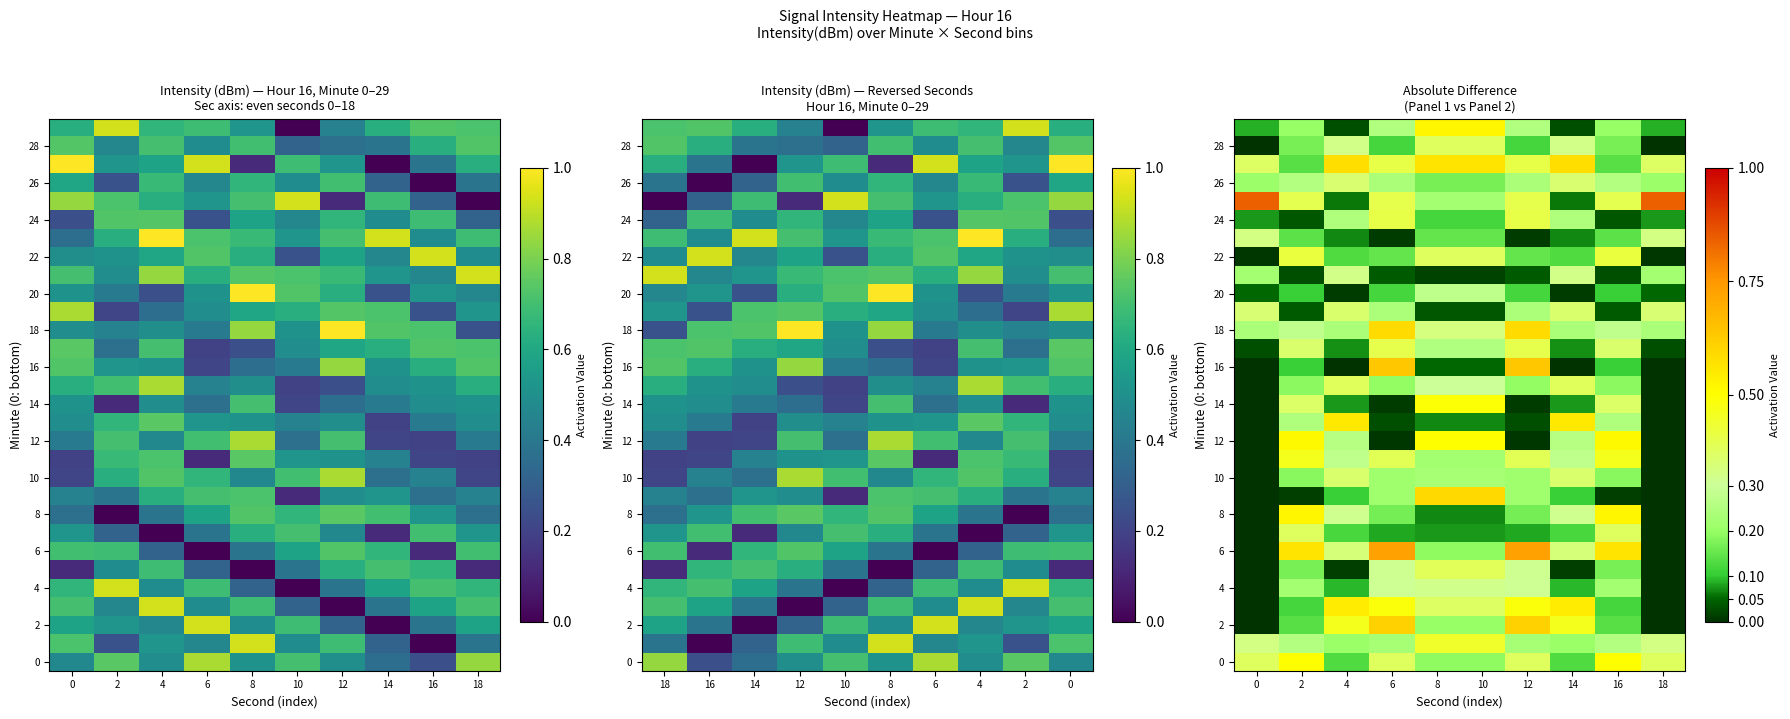

What is the maximum value for 26?

0.4